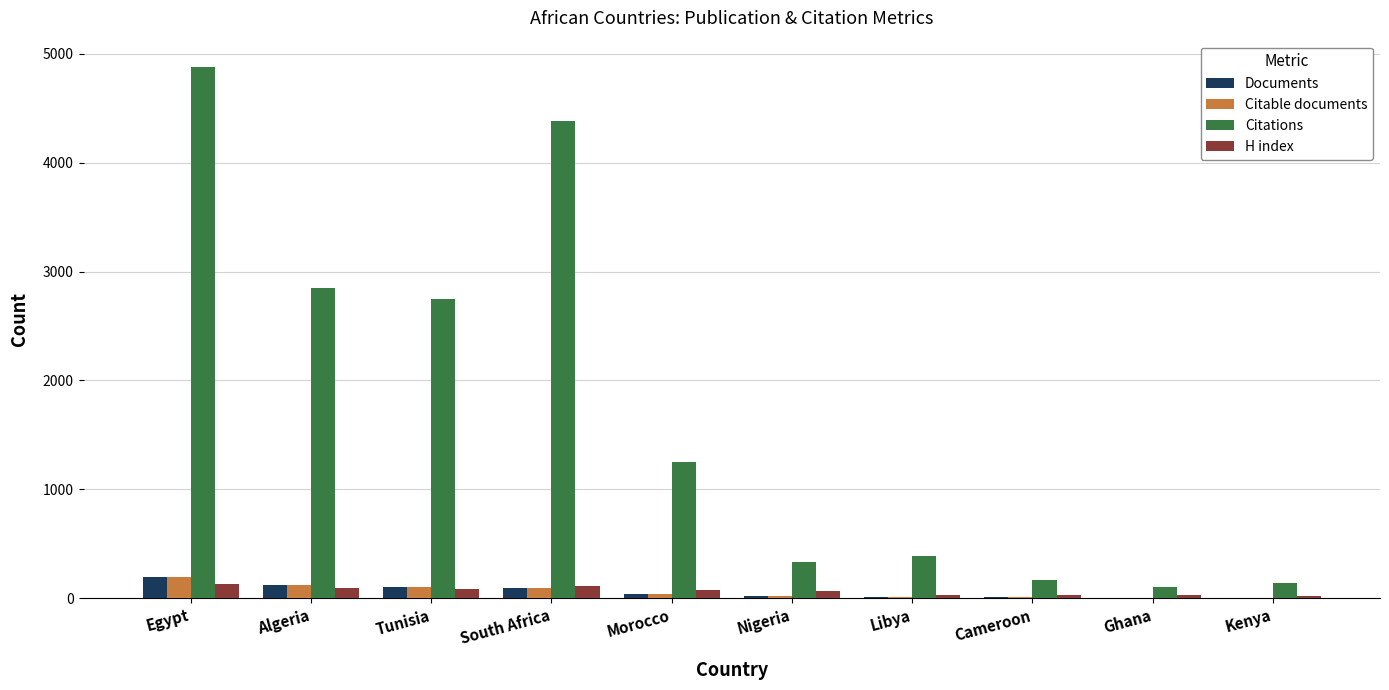

What is the average value of the Citations series?

1723